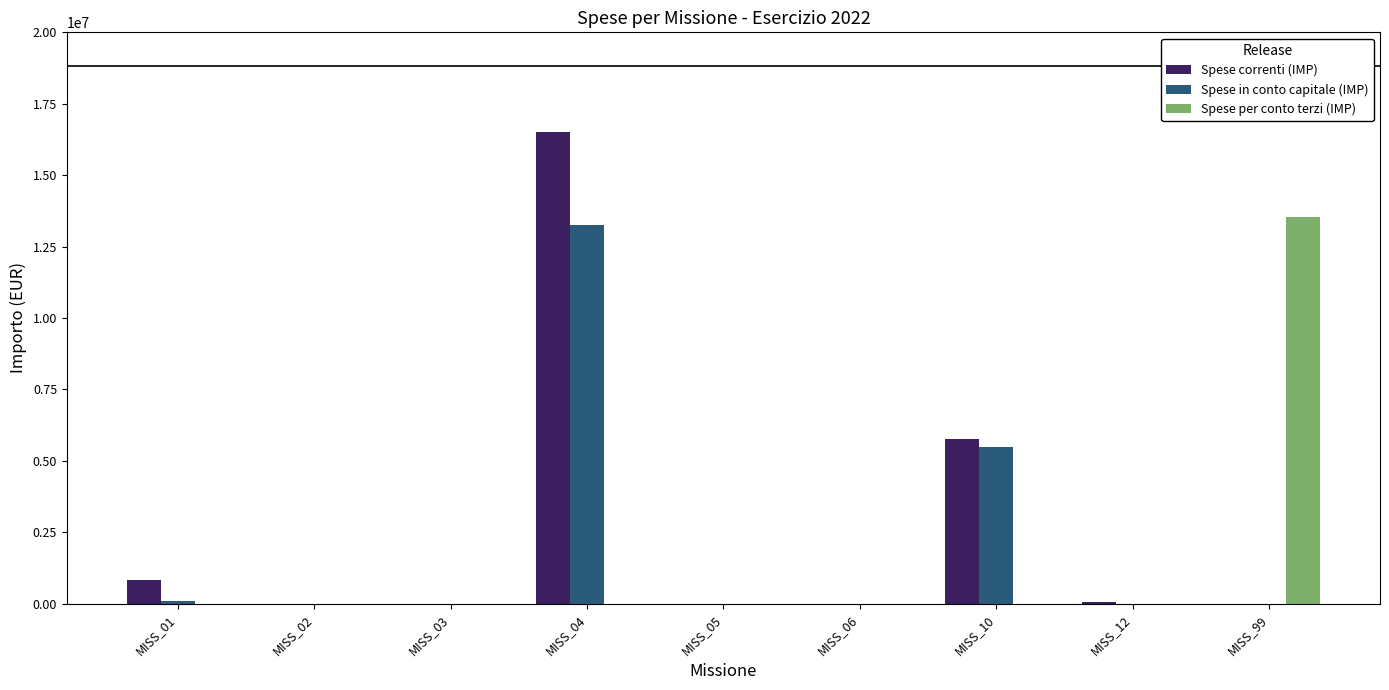

What is the highest value of the Spese in conto capitale (IMP) series?

13242068.4